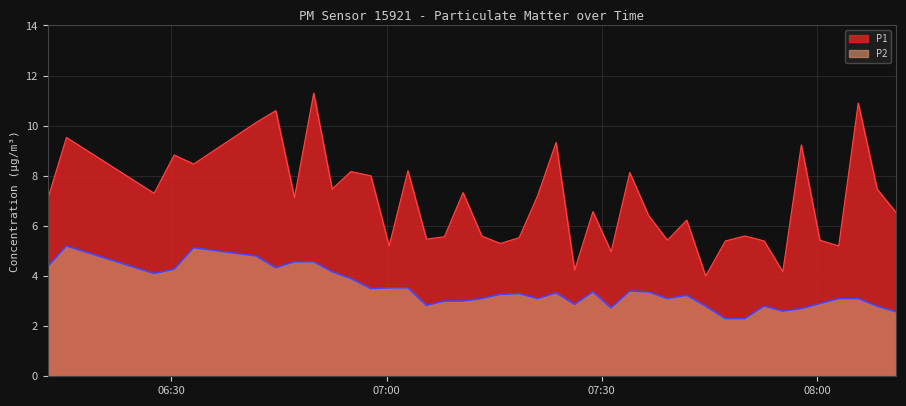

True or false: P1 and P2 intersect in this chart.

False